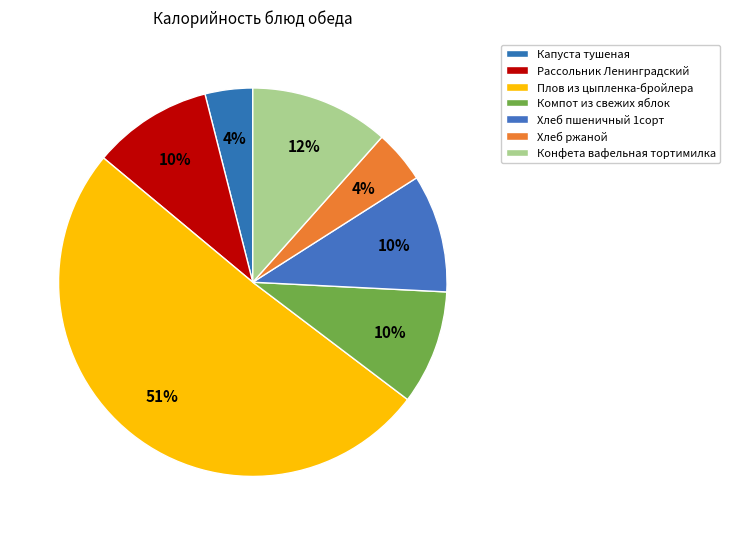

What percentage is the Компот из свежих яблок slice, to the nearest percent?

10%